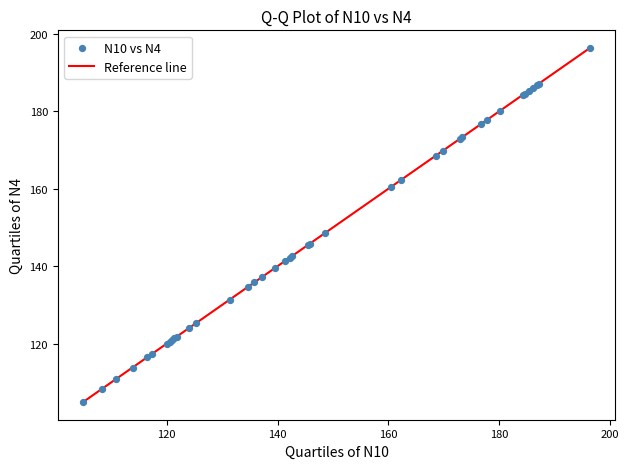

What Y value in the scatter plot is closest to 150?

148.5